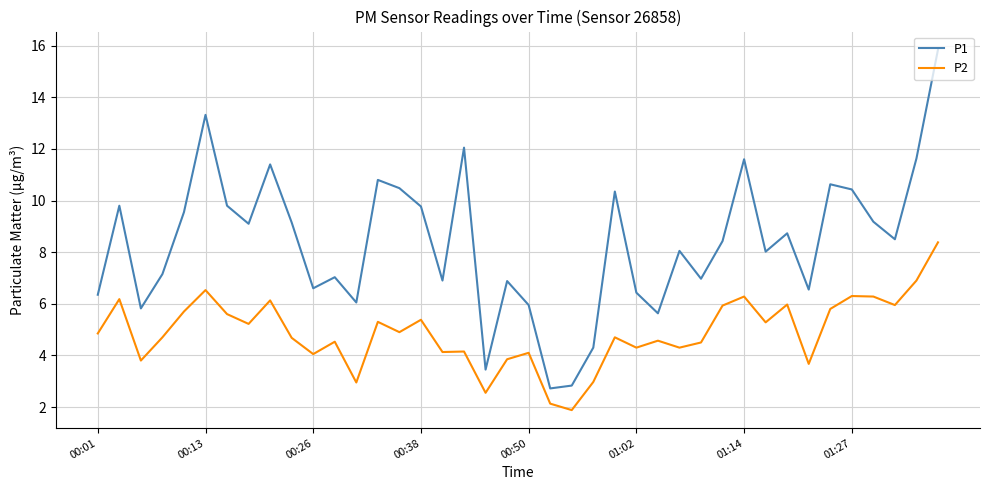

What is the difference between the maximum and minimum values in the P1 series?

13.1